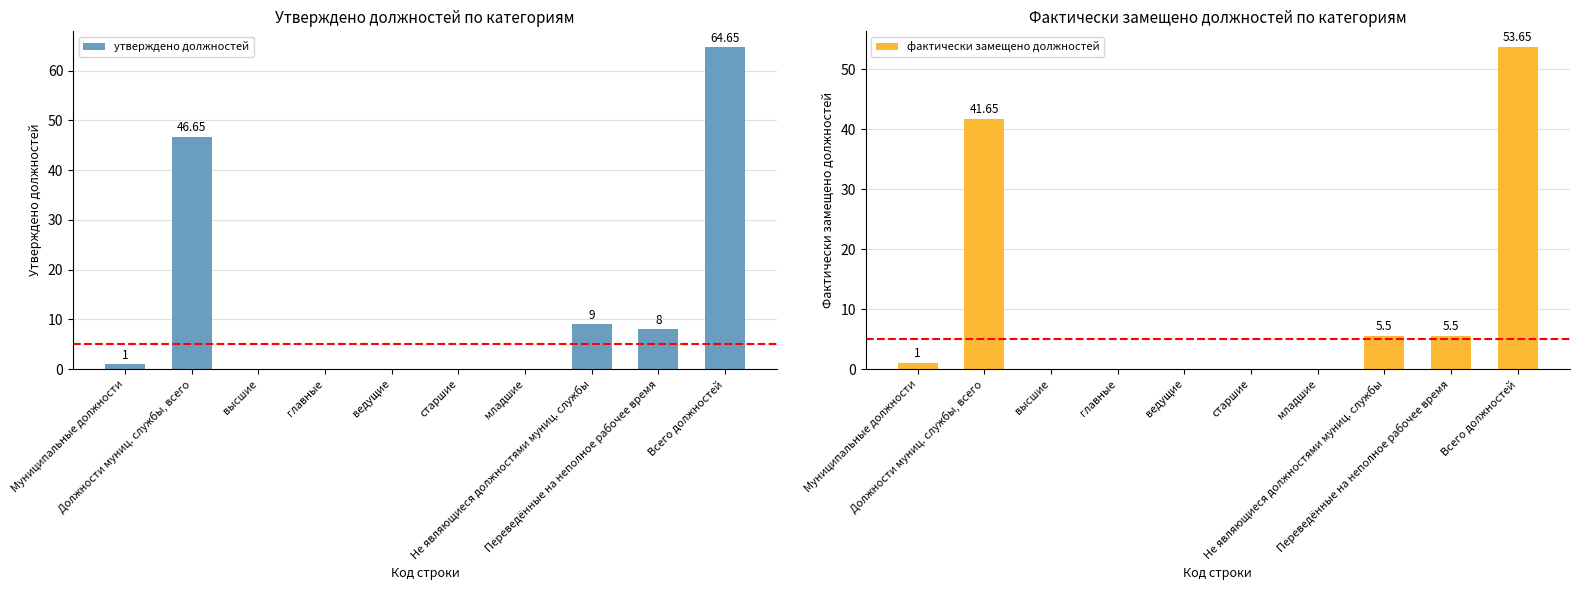

Which series has the largest total across all categories?

утверждено должностей